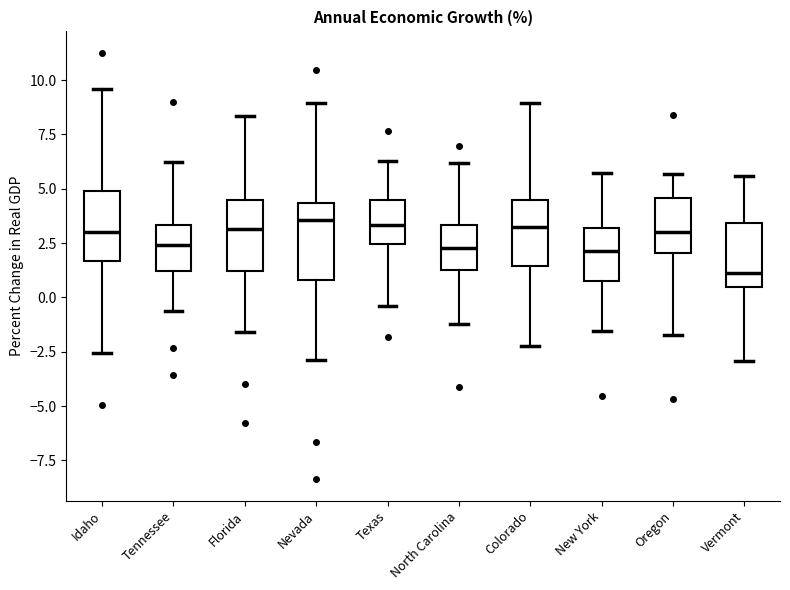

Reading left to right, transcribe this box plot: for each box, give where its median line is, the range the box spans, and where its two whiskers end, as read against the y-axis. The values are not printed on the chart, so give them approximately, as read against the axis.

Idaho: median 3.0, box 1.5 to 5.0, whiskers -2.5 to 9.5
Tennessee: median 2.5, box 1.0 to 3.5, whiskers -0.5 to 6.0
Florida: median 3.0, box 1.0 to 4.5, whiskers -1.5 to 8.5
Nevada: median 3.5, box 1.0 to 4.5, whiskers -3.0 to 9.0
Texas: median 3.5, box 2.5 to 4.5, whiskers -0.5 to 6.5
North Carolina: median 2.5, box 1.5 to 3.5, whiskers -1.0 to 6.0
Colorado: median 3.0, box 1.5 to 4.5, whiskers -2.0 to 9.0
New York: median 2.0, box 1.0 to 3.0, whiskers -1.5 to 5.5
Oregon: median 3.0, box 2.0 to 4.5, whiskers -2.0 to 5.5
Vermont: median 1.0, box 0.5 to 3.5, whiskers -3.0 to 5.5